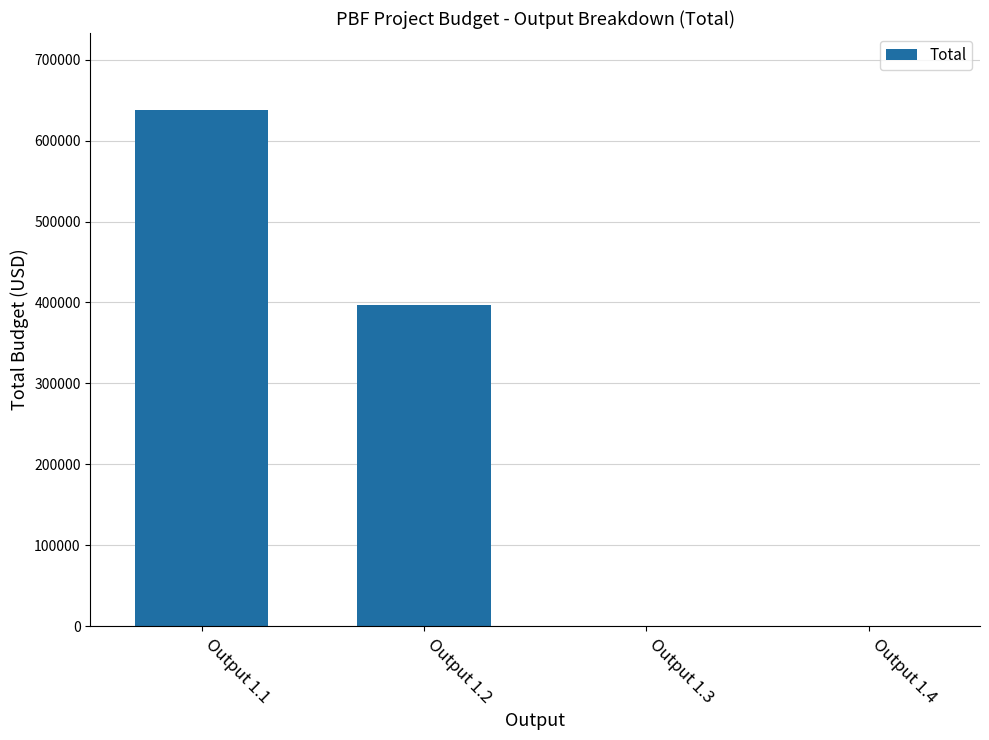

What is the sum of all values?

1034273.5